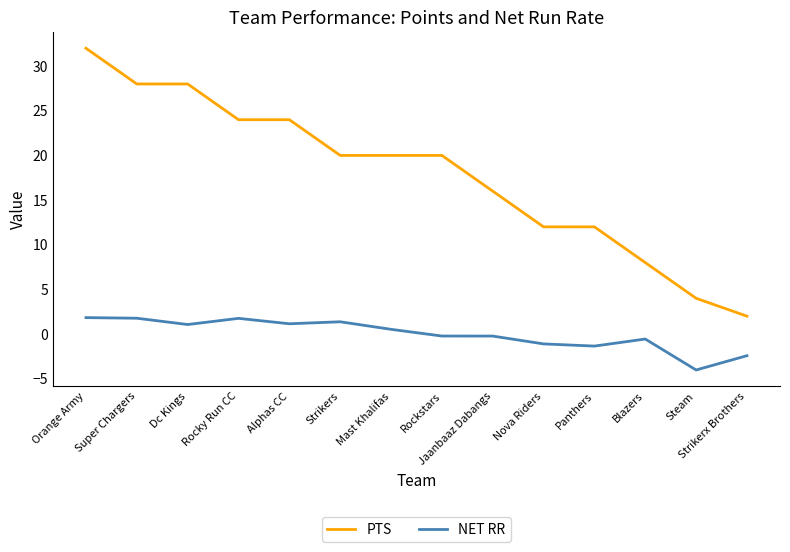

Rank the series by their maximum value, from highest to lowest.

PTS, NET RR